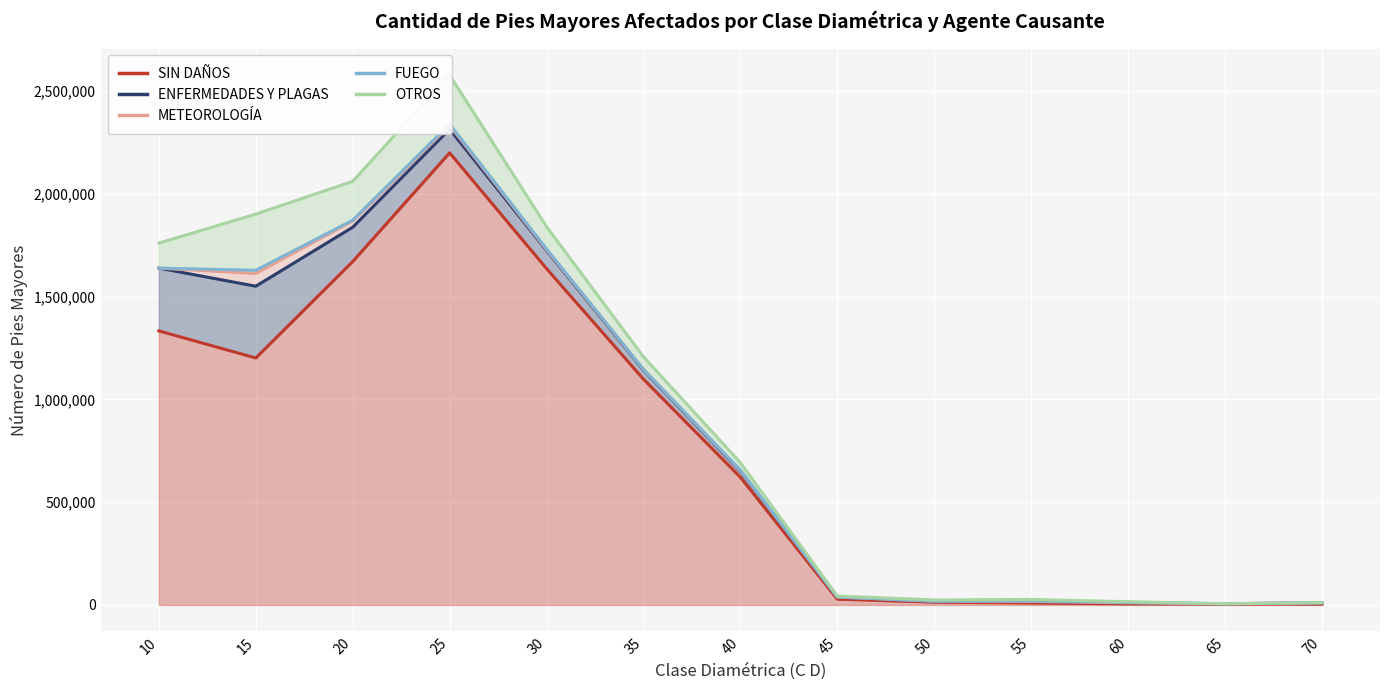

Reading left to right, extract all data points from this chart.

SIN DAÑOS: 1333283.8	1201448.8	1670630.1	2199476.8	1636112.4	1098304.6	621090.2	28269.2	13504.3	9799.9	4992.9	4992.9	4283.3
ENFERMEDADES Y PLAGAS: 305312.3	349165.9	166857.3	114916.0	88388.3	44469.3	28715.7	10220.6	4994.3	7224.9	4992.9	998.6	5991.5
METEOROLOGÍA: 0.0	62040.0	30834.3	18591.6	3918.9	3426.0	3134.5	0.0	0.0	0.0	0.0	0.0	0.0
FUEGO: 0.0	15417.2	3426.0	6576.4	3426.0	0.0	3576.4	0.0	0.0	2820.6	2820.6	0.0	0.0
OTROS: 121820.8	273353.7	189200.6	238349.9	108104.8	61425.8	35706.1	4992.9	5991.5	6990.1	2995.8	0.0	998.6